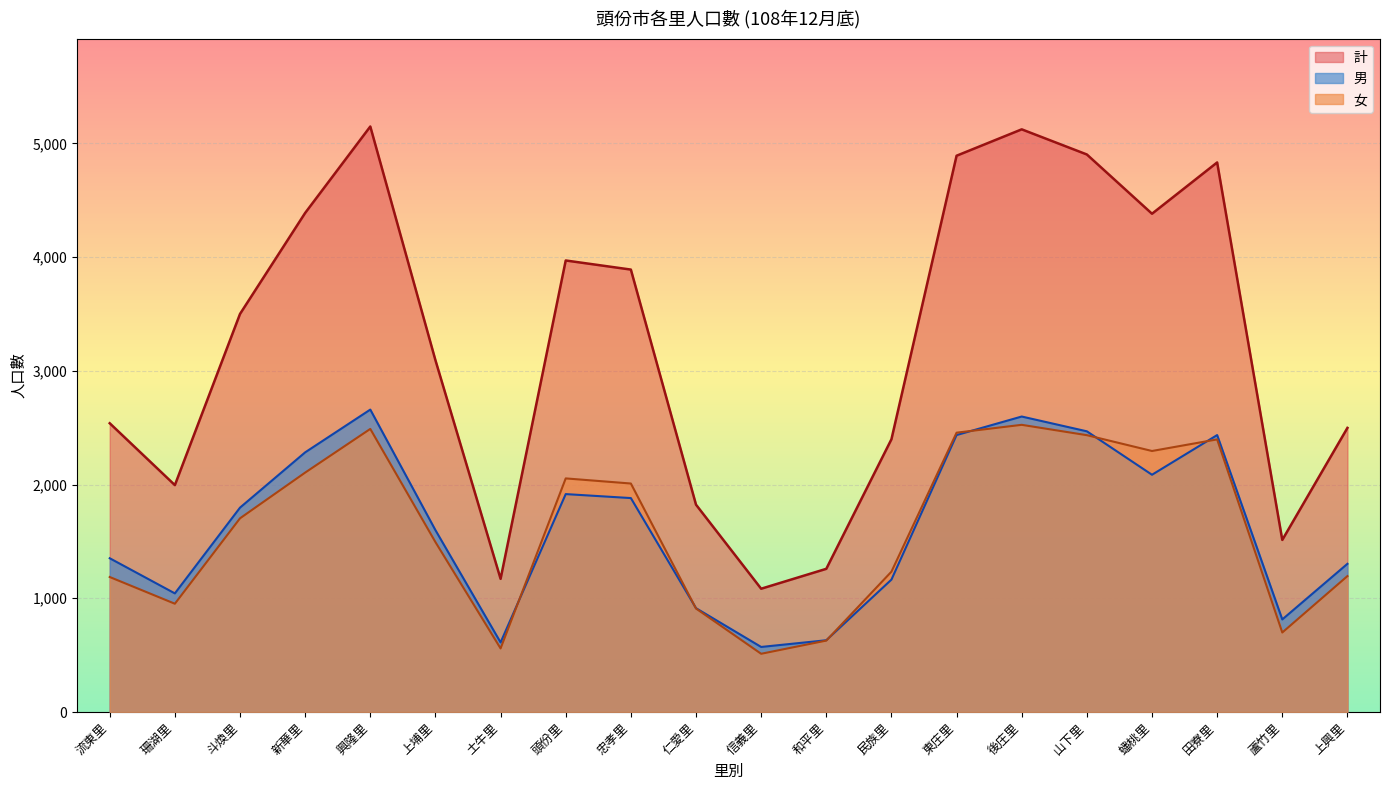

At which category does 計 reach its first local valley?

珊湖里